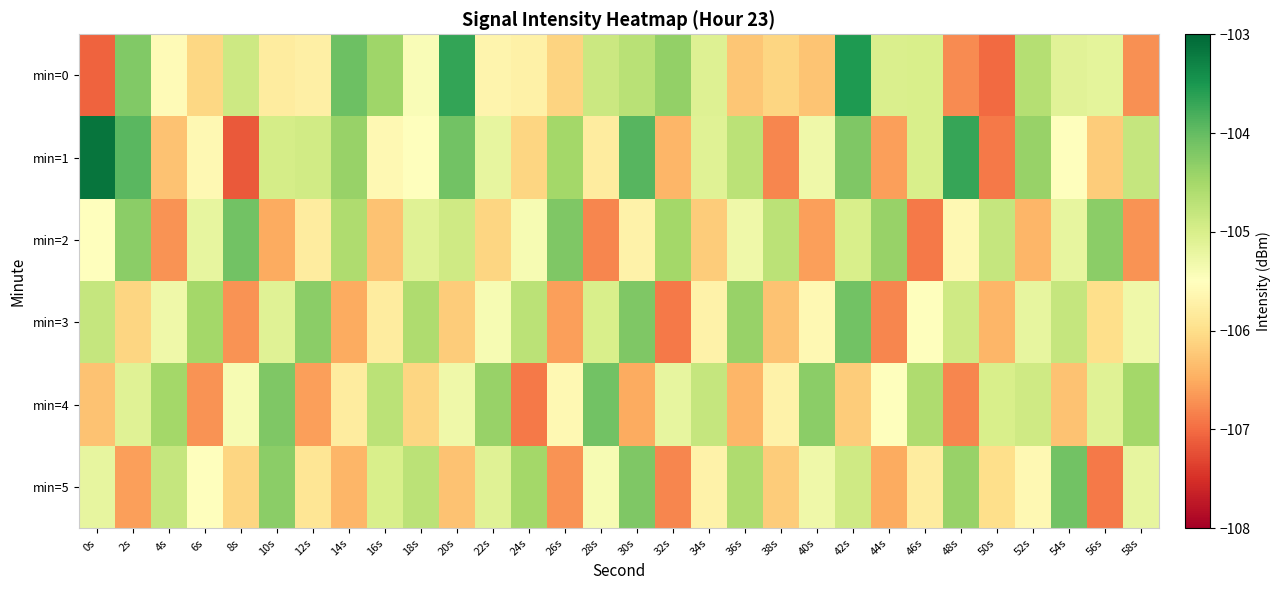

Reading left to right, what are all the values shown in this chart?

min=0: 0s=-107.1	2s=-104.2	4s=-105.6	6s=-106.1	8s=-104.9	10s=-105.8	12s=-105.7	14s=-104.1	16s=-104.4	18s=-105.4	20s=-103.7	22s=-105.7	24s=-105.7	26s=-106.1	28s=-104.9	30s=-104.7	32s=-104.4	34s=-105.1	36s=-106.2	38s=-106.1	40s=-106.3	42s=-103.5	44s=-105.0	46s=-105.0	48s=-106.8	50s=-107.0	52s=-104.6	54s=-105.1	56s=-105.2	58s=-106.7
min=1: 0s=-103.1	2s=-103.9	4s=-106.3	6s=-105.6	8s=-107.2	10s=-105.0	12s=-104.9	14s=-104.4	16s=-105.6	18s=-105.5	20s=-104.1	22s=-105.2	24s=-106.1	26s=-104.5	28s=-105.8	30s=-103.9	32s=-106.4	34s=-105.1	36s=-104.7	38s=-106.8	40s=-105.3	42s=-104.2	44s=-106.6	46s=-105.0	48s=-103.7	50s=-106.9	52s=-104.4	54s=-105.5	56s=-106.2	58s=-104.8
min=2: 0s=-105.5	2s=-104.3	4s=-106.7	6s=-105.2	8s=-104.1	10s=-106.5	12s=-105.8	14s=-104.6	16s=-106.3	18s=-105.1	20s=-104.9	22s=-106.1	24s=-105.4	26s=-104.2	28s=-106.8	30s=-105.7	32s=-104.5	34s=-106.2	36s=-105.3	38s=-104.7	40s=-106.6	42s=-105.0	44s=-104.4	46s=-106.9	48s=-105.6	50s=-104.8	52s=-106.4	54s=-105.2	56s=-104.3	58s=-106.7
min=3: 0s=-104.8	2s=-106.1	4s=-105.3	6s=-104.5	8s=-106.7	10s=-105.1	12s=-104.3	14s=-106.5	16s=-105.8	18s=-104.6	20s=-106.2	22s=-105.4	24s=-104.7	26s=-106.6	28s=-105.0	30s=-104.2	32s=-106.9	34s=-105.7	36s=-104.4	38s=-106.3	40s=-105.6	42s=-104.1	44s=-106.8	46s=-105.5	48s=-104.9	50s=-106.4	52s=-105.2	54s=-104.8	56s=-106.0	58s=-105.3
min=4: 0s=-106.3	2s=-105.1	4s=-104.5	6s=-106.7	8s=-105.4	10s=-104.2	12s=-106.6	14s=-105.8	16s=-104.7	18s=-106.1	20s=-105.3	22s=-104.4	24s=-106.9	26s=-105.6	28s=-104.1	30s=-106.5	32s=-105.2	34s=-104.8	36s=-106.4	38s=-105.7	40s=-104.3	42s=-106.2	44s=-105.5	46s=-104.6	48s=-106.8	50s=-105.0	52s=-104.9	54s=-106.3	56s=-105.1	58s=-104.5
min=5: 0s=-105.2	2s=-106.6	4s=-104.8	6s=-105.5	8s=-106.1	10s=-104.3	12s=-105.9	14s=-106.4	16s=-105.0	18s=-104.7	20s=-106.3	22s=-105.1	24s=-104.5	26s=-106.7	28s=-105.4	30s=-104.2	32s=-106.8	34s=-105.7	36s=-104.6	38s=-106.2	40s=-105.3	42s=-104.9	44s=-106.5	46s=-105.8	48s=-104.4	50s=-106.0	52s=-105.6	54s=-104.1	56s=-106.9	58s=-105.2